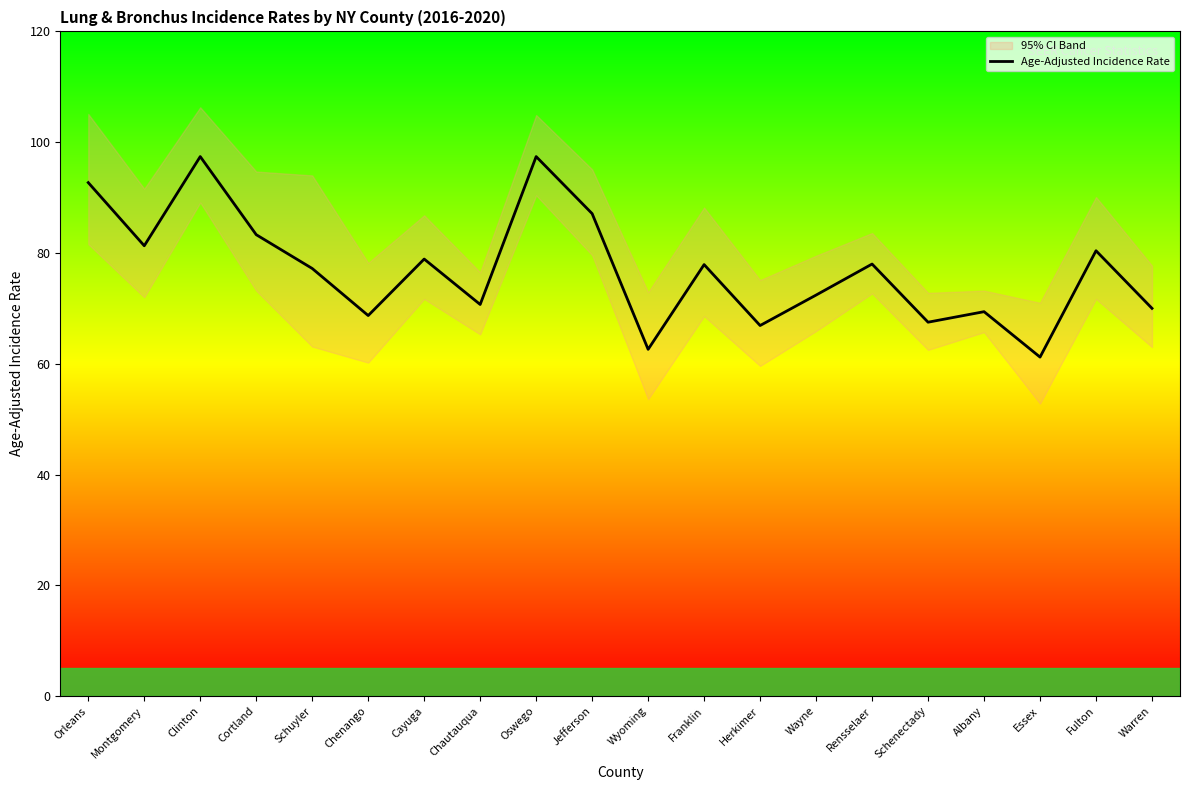

What is the difference between the values at Clinton and Schenectady?

29.9